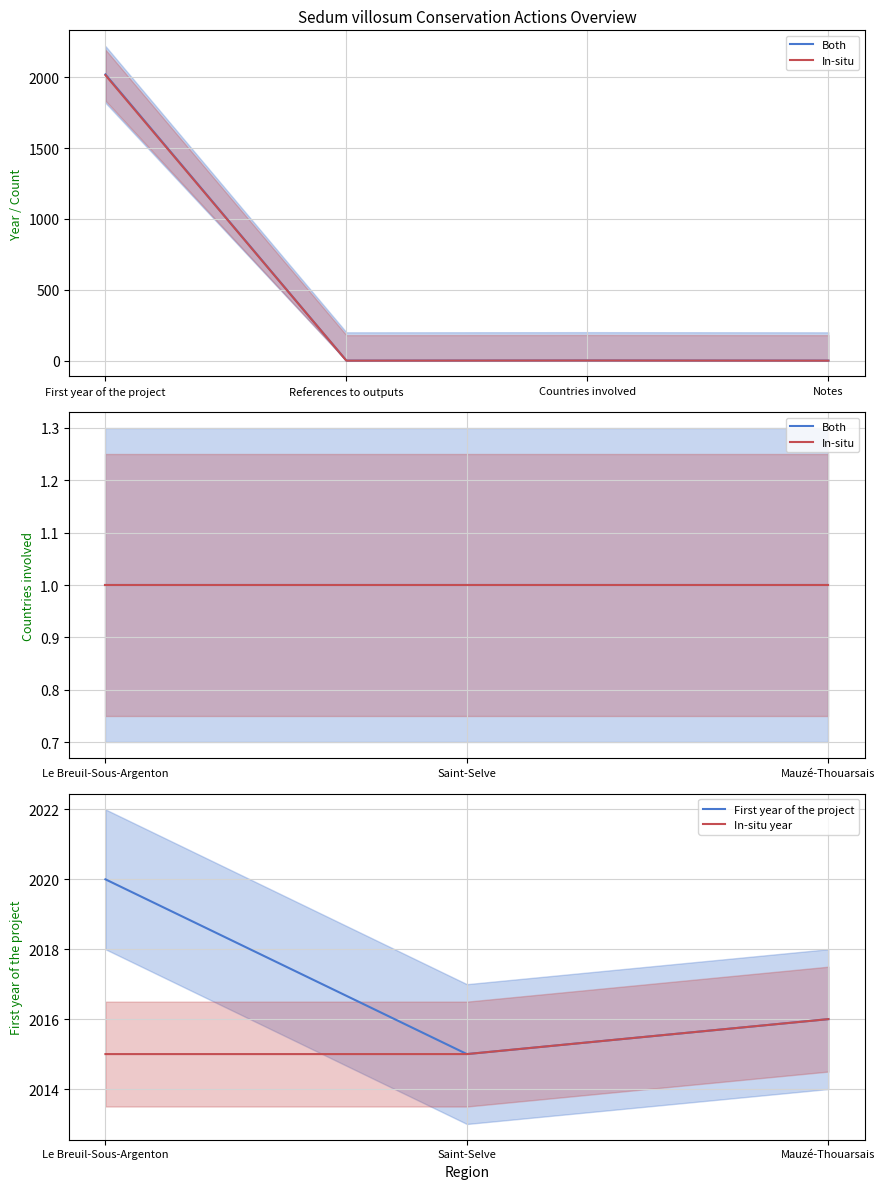

What is the maximum value for In-situ year?

2016